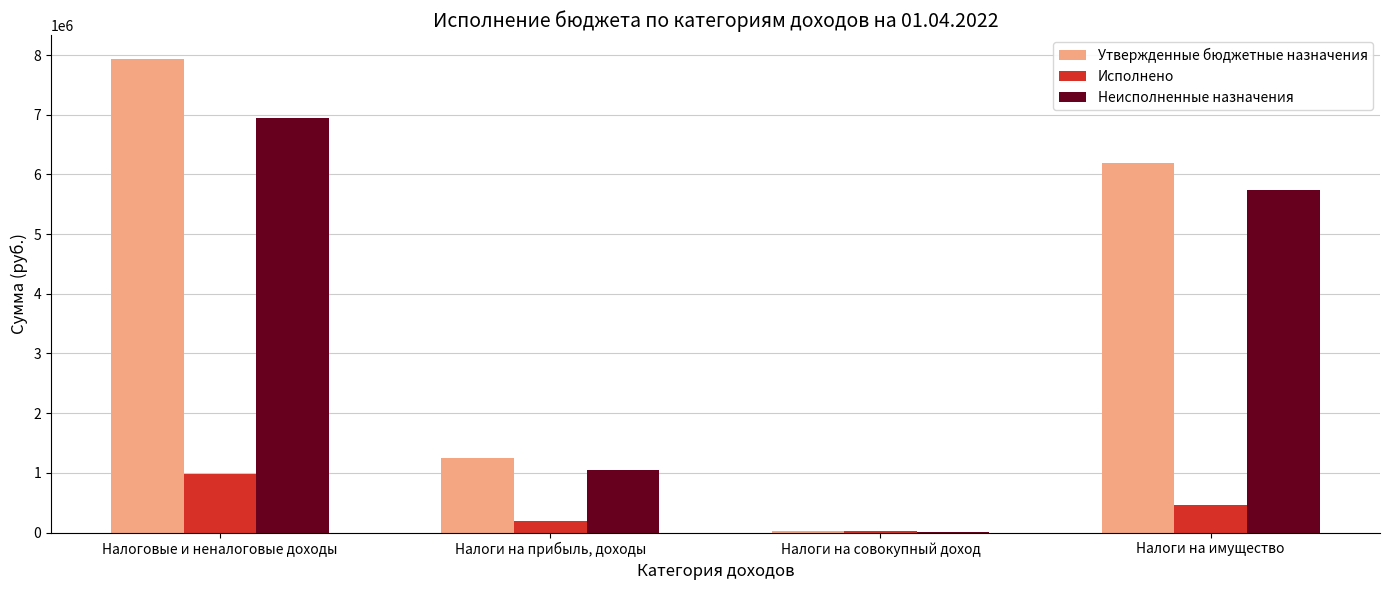

Which category has the highest value in the Исполнено series?

Налоговые и неналоговые доходы